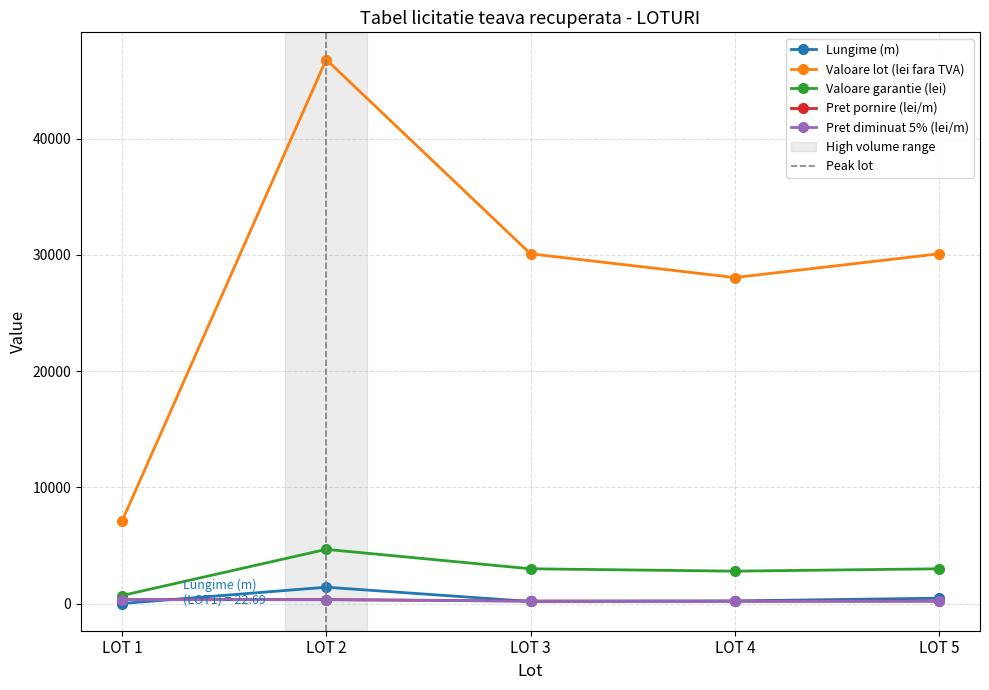

Does the chart display data point markers on the line(s)?

Yes